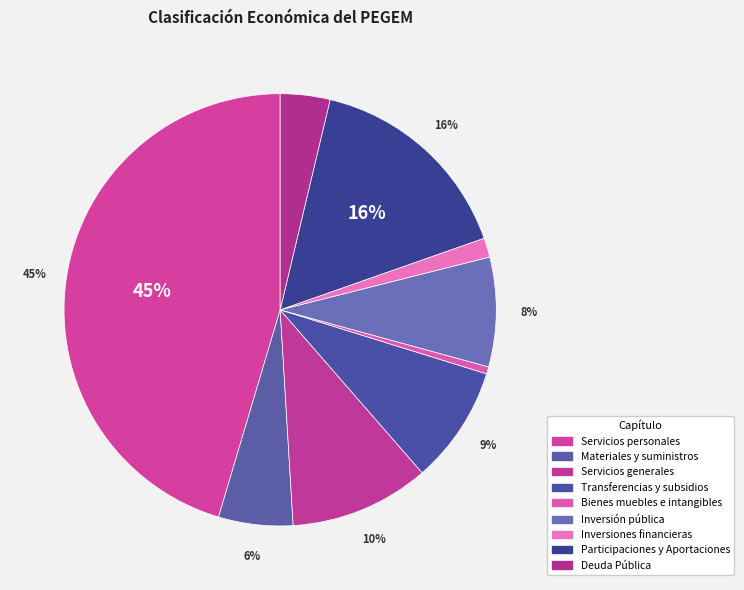

Is it true that Servicios personales is 38% of the pie?

False